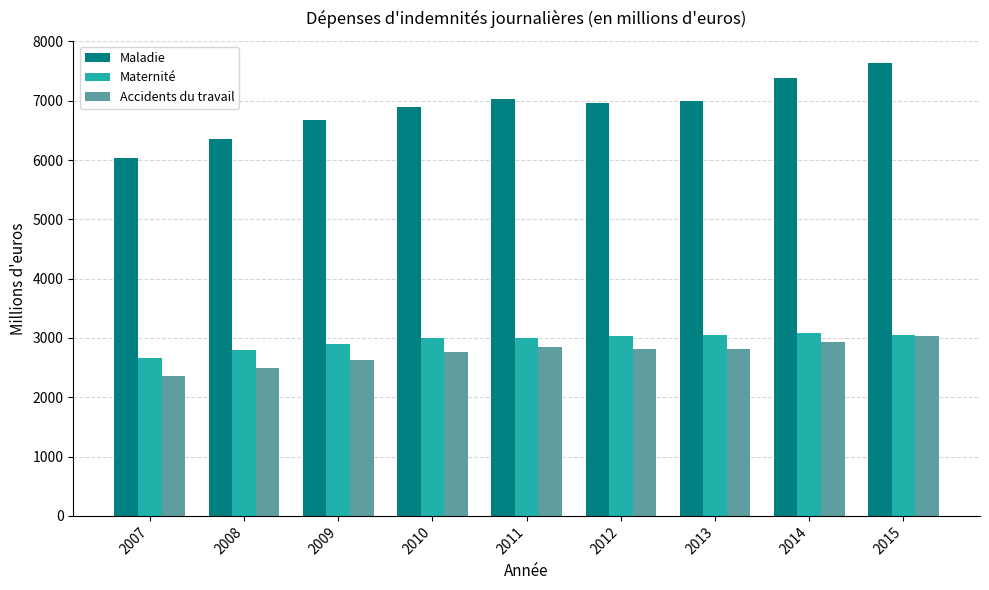

How many groups of bars are there?

9